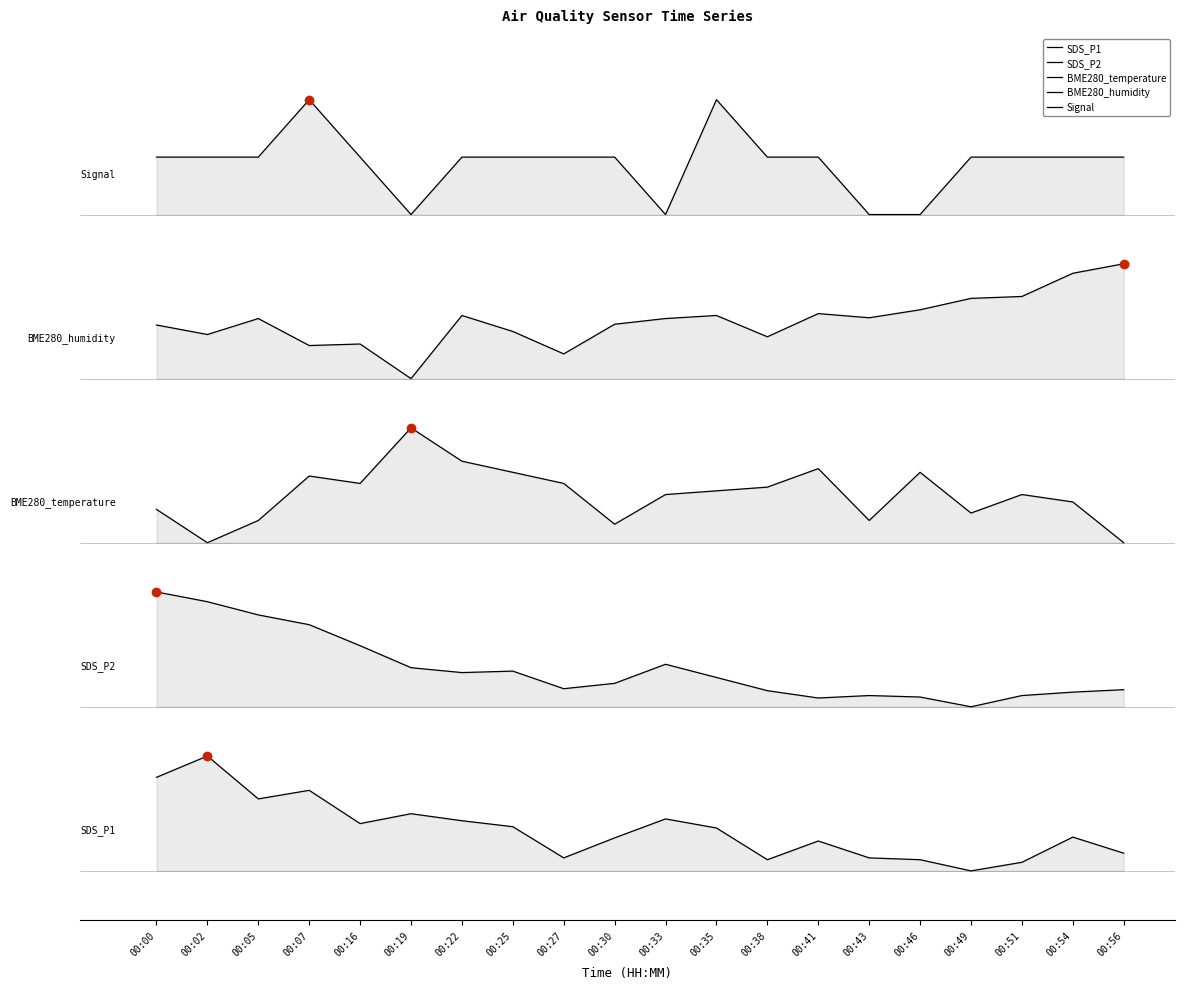

Between 00:25 and 00:41, which is larger?

00:25